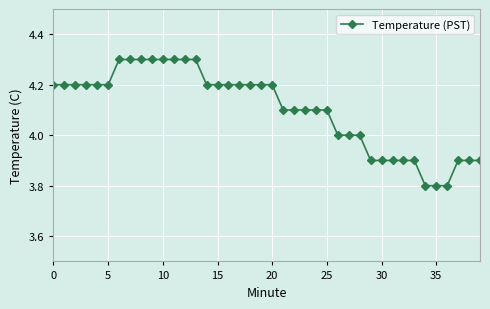

Reading right to left, extract all data points from this chart.

3.9	3.9	3.9	3.8	3.8	3.8	3.9	3.9	3.9	3.9	3.9	4.0	4.0	4.0	4.1	4.1	4.1	4.1	4.1	4.2	4.2	4.2	4.2	4.2	4.2	4.2	4.3	4.3	4.3	4.3	4.3	4.3	4.3	4.3	4.2	4.2	4.2	4.2	4.2	4.2